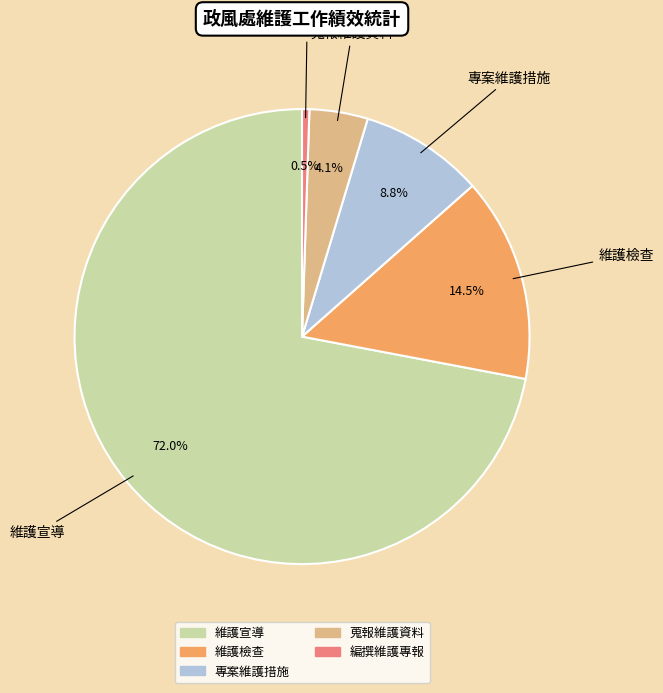

Is there a majority slice in this chart?

Yes